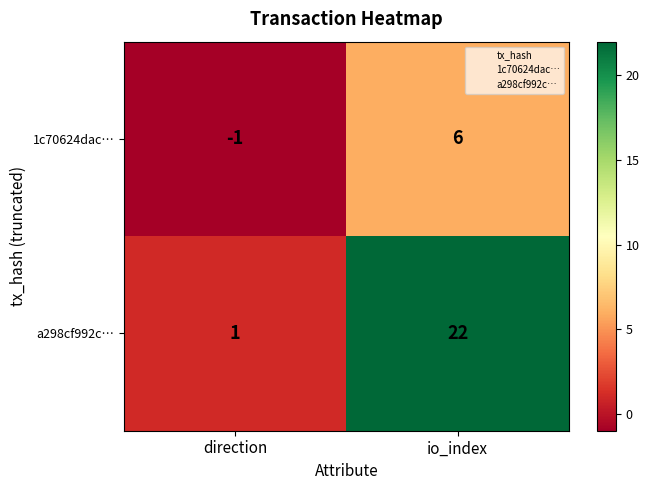

Rank the series at direction from highest to lowest value.

a298cf992c…, 1c70624dac…